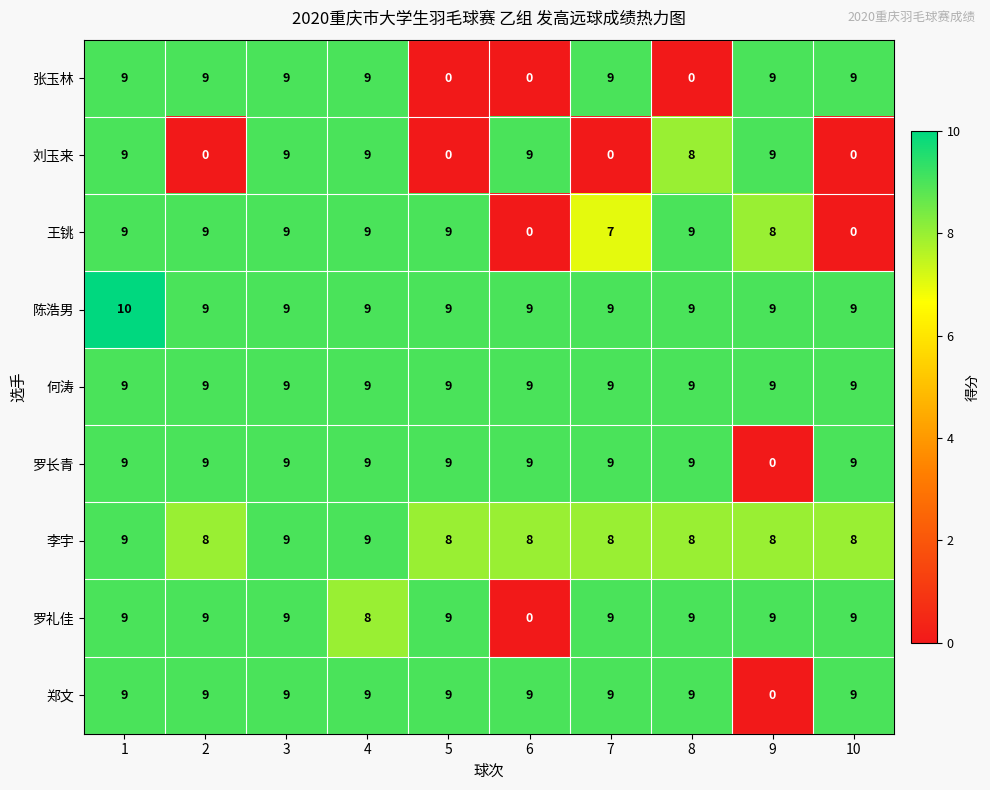

What is the sum of the 陈浩男 values at 3 and 1?

19